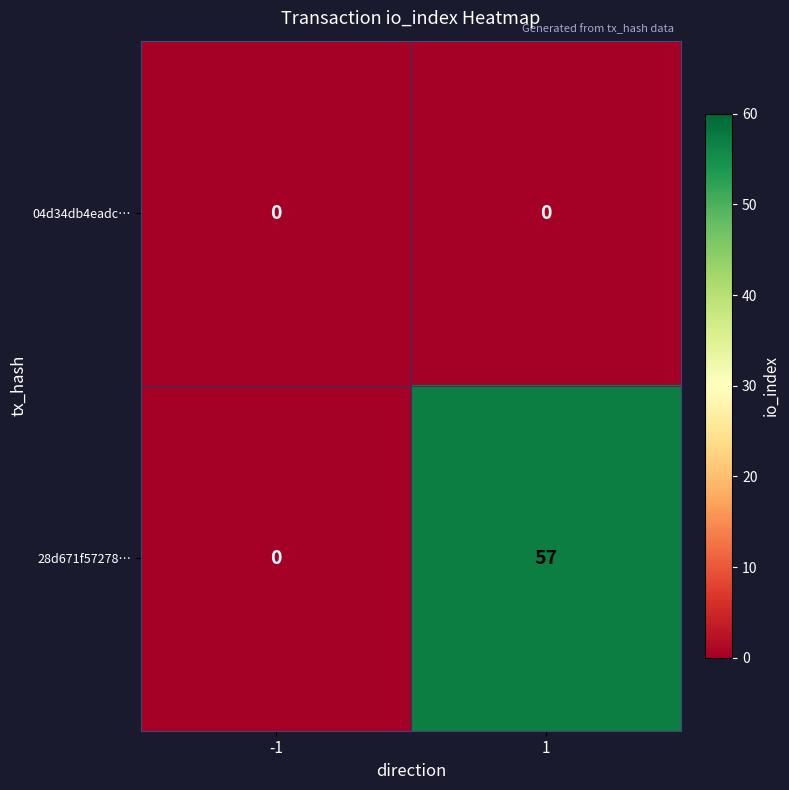

What is the spread (max minus min) of values at 1?

57